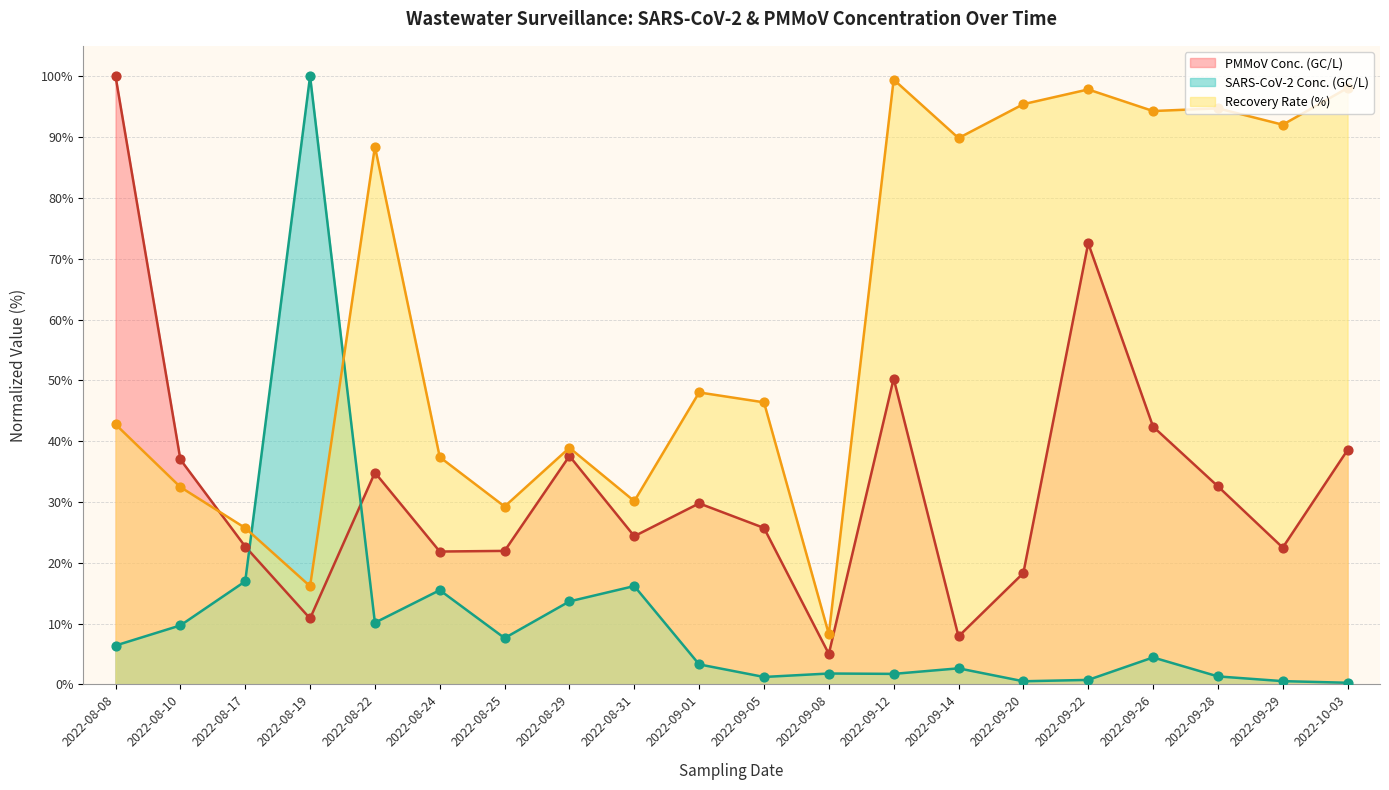

What are all the series names shown in the legend?

PMMoV Conc. (GC/L), SARS-CoV-2 Conc. (GC/L), Recovery Rate (%)